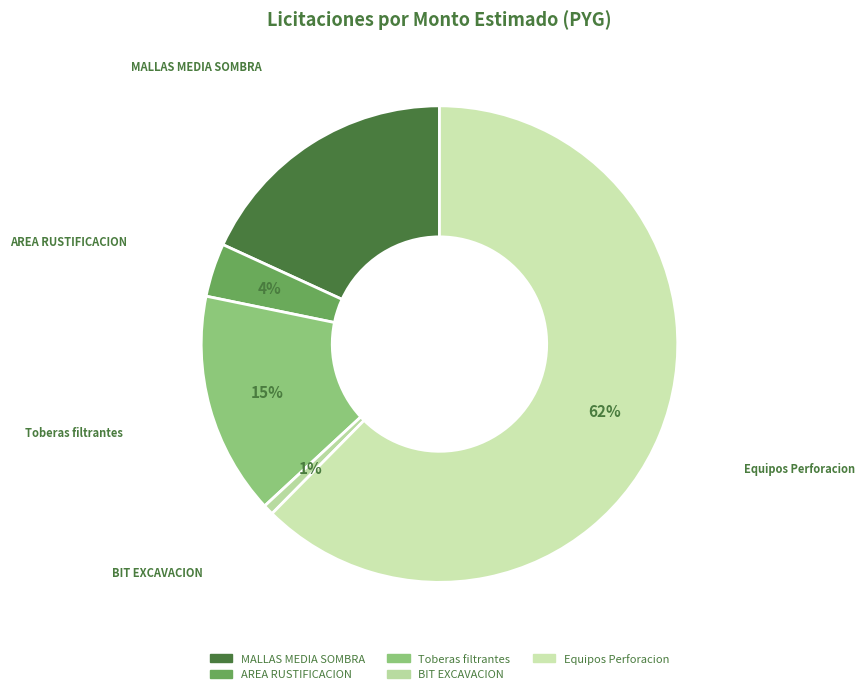

How many segments does this pie chart have?

5